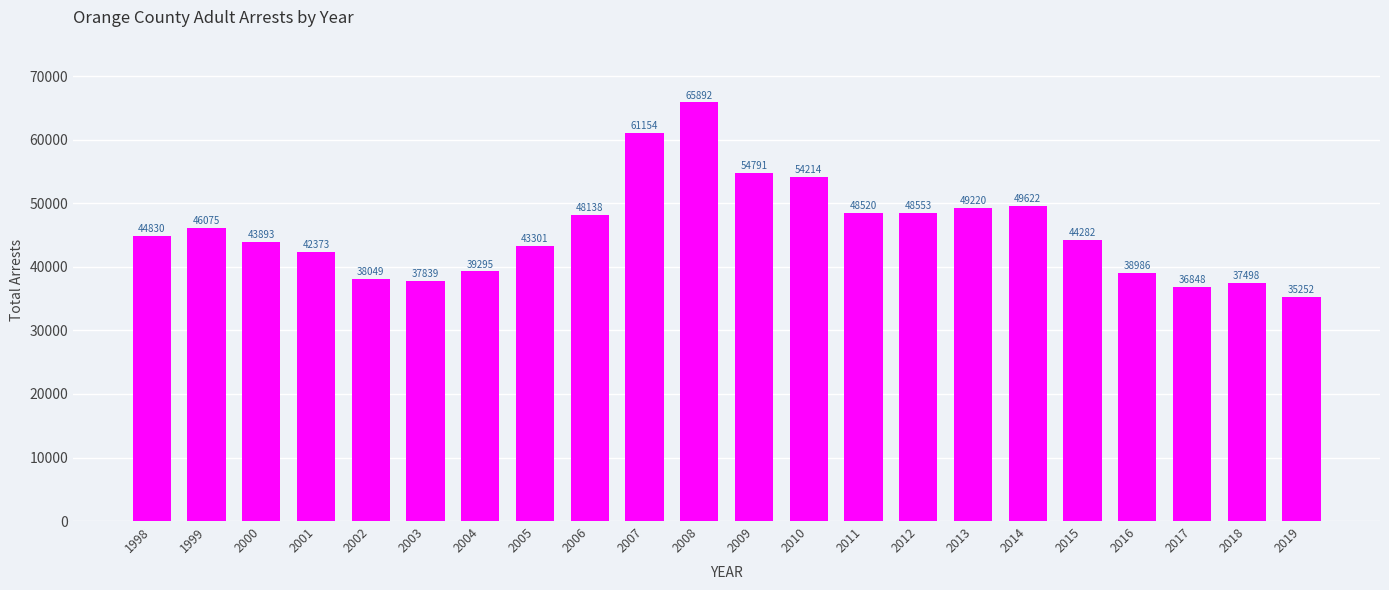

Does the chart contain stacked bars?

No